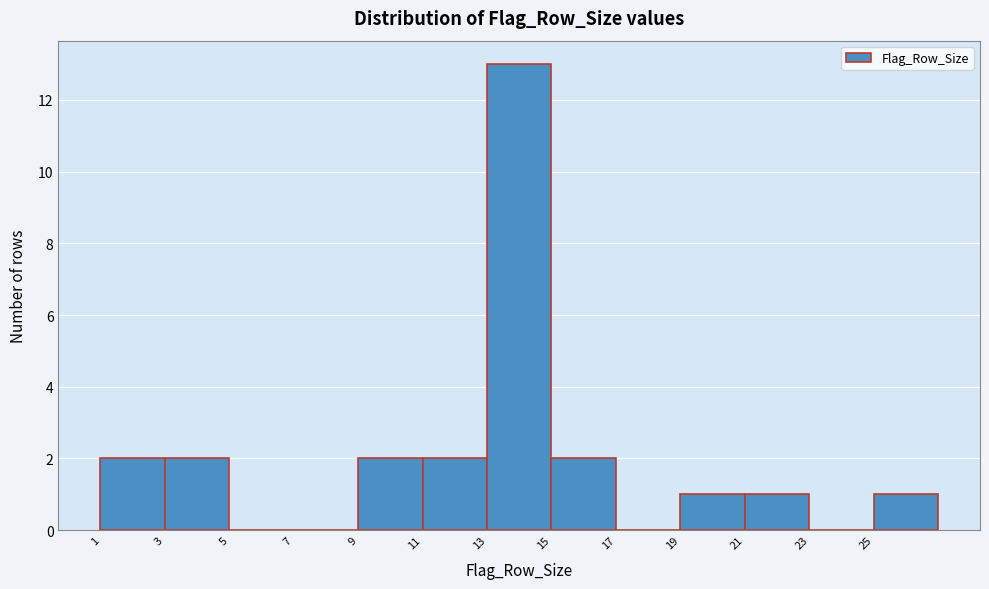

Over which range of the x-axis is the bar tallest?

13 to 15